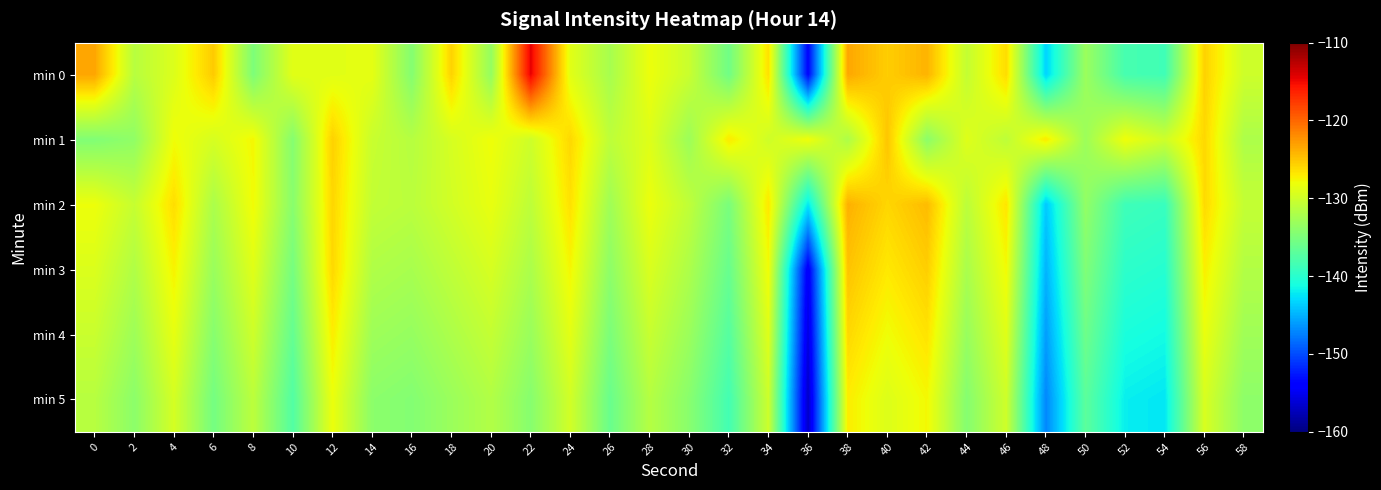

Reading right to left, what are all the values shown in this chart?

min 0: 58=-130.1	56=-125.6	54=-138.6	52=-138.2	50=-133.1	48=-143.3	46=-126.2	44=-130.6	42=-124.1	40=-125.5	38=-123.4	36=-153.7	34=-126.5	32=-135.7	30=-130.3	28=-128.1	26=-132.4	24=-128.8	22=-114.6	20=-133.5	18=-125.7	16=-134.4	14=-128.6	12=-128.9	10=-128.8	8=-134.9	6=-125.3	4=-129.1	2=-131.4	0=-123.3
min 1: 58=-132.0	56=-126.0	54=-130.0	52=-128.0	50=-133.0	48=-127.0	46=-131.0	44=-129.0	42=-134.0	40=-125.0	38=-132.0	36=-128.0	34=-130.0	32=-127.0	30=-133.0	28=-129.0	26=-131.0	24=-126.0	22=-130.0	20=-128.0	18=-129.5	16=-131.5	14=-130.3	12=-125.6	10=-134.4	8=-127.6	6=-129.5	4=-128.0	2=-133.7	0=-134.7
min 2: 58=-130.6	56=-126.1	54=-139.1	52=-138.7	50=-133.6	48=-143.8	46=-126.7	44=-131.1	42=-124.5	40=-125.9	38=-123.9	36=-142.3	34=-126.8	32=-135.1	30=-130.9	28=-128.2	26=-132.8	24=-126.5	22=-131.0	20=-128.4	18=-129.8	16=-131.2	14=-130.7	12=-125.9	10=-134.2	8=-127.8	6=-132.1	4=-126.3	2=-130.5	0=-128.1
min 3: 58=-131.7	56=-127.2	54=-140.2	52=-139.8	50=-134.7	48=-144.9	46=-127.8	44=-132.2	42=-125.5	40=-126.9	38=-124.9	36=-154.7	34=-127.9	32=-136.2	30=-132.0	28=-129.3	26=-133.9	24=-127.6	22=-132.1	20=-129.5	18=-130.9	16=-132.3	14=-131.8	12=-126.0	10=-135.3	8=-128.9	6=-133.2	4=-127.4	2=-131.8	0=-129.2
min 4: 58=-132.8	56=-128.3	54=-141.3	52=-140.9	50=-135.8	48=-146.0	46=-128.9	44=-133.3	42=-126.6	40=-128.0	38=-126.0	36=-155.8	34=-129.0	32=-137.3	30=-133.1	28=-130.4	26=-135.0	24=-128.7	22=-133.2	20=-130.6	18=-132.0	16=-133.4	14=-132.9	12=-127.1	10=-136.4	8=-130.0	6=-134.3	4=-128.5	2=-132.9	0=-130.3
min 5: 58=-133.9	56=-129.4	54=-142.4	52=-142.0	50=-136.9	48=-147.1	46=-130.0	44=-134.4	42=-127.7	40=-129.1	38=-127.1	36=-156.9	34=-130.1	32=-138.4	30=-134.2	28=-131.5	26=-136.1	24=-129.8	22=-134.3	20=-131.7	18=-133.1	16=-134.5	14=-134.0	12=-128.2	10=-137.5	8=-131.1	6=-135.4	4=-129.6	2=-134.0	0=-131.4